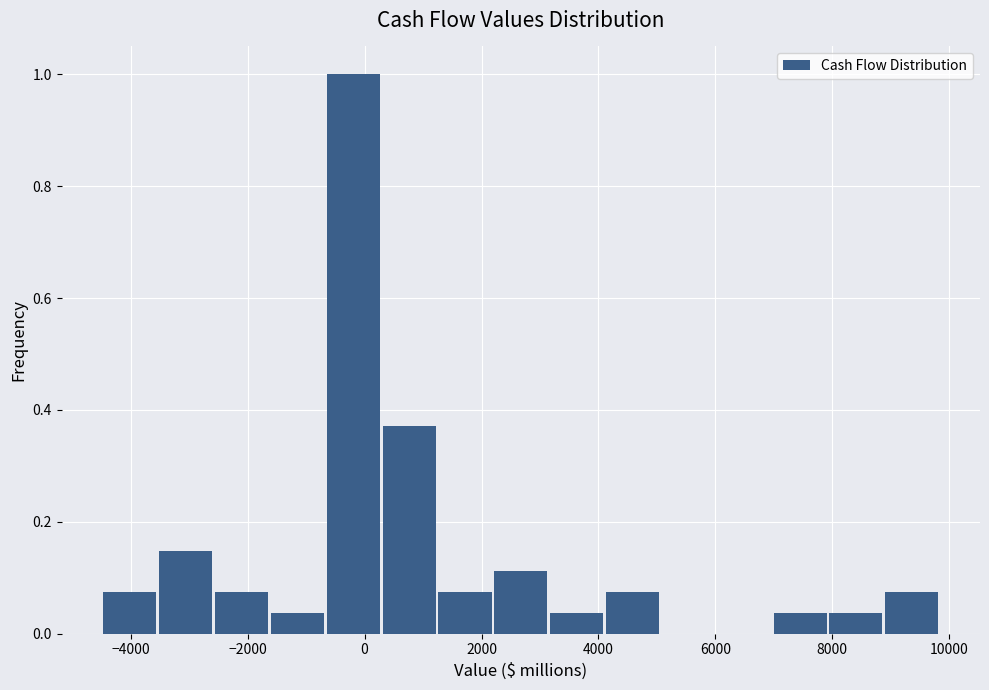

Reading left to right, transcribe this chart: for each bar, give the range it covers on the x-axis and its height. Neither the bar edges nor the heights are printed on the chart, so give them approximately, as read against the axes.

-4400 to -3600: 0.08
-3600 to -2600: 0.14
-2600 to -1600: 0.08
-1600 to -600: 0.04
-600 to 400: 1.00
400 to 1200: 0.38
1200 to 2200: 0.08
2200 to 3200: 0.12
3200 to 4200: 0.04
4200 to 5000: 0.08
5000 to 6000: 0
6000 to 7000: 0
7000 to 8000: 0.04
8000 to 9000: 0.04
9000 to 9800: 0.08